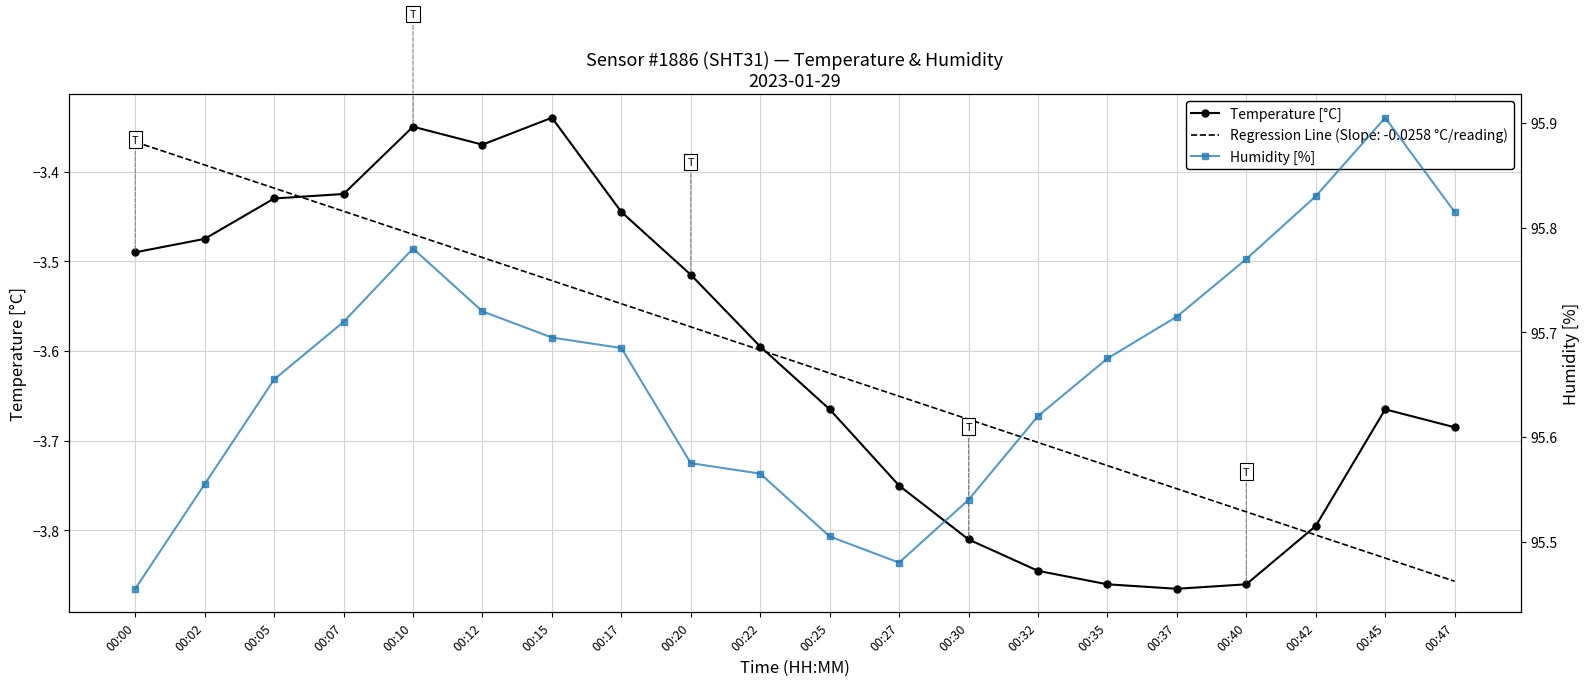

What is the maximum value for Temperature [°C]?

-3.3